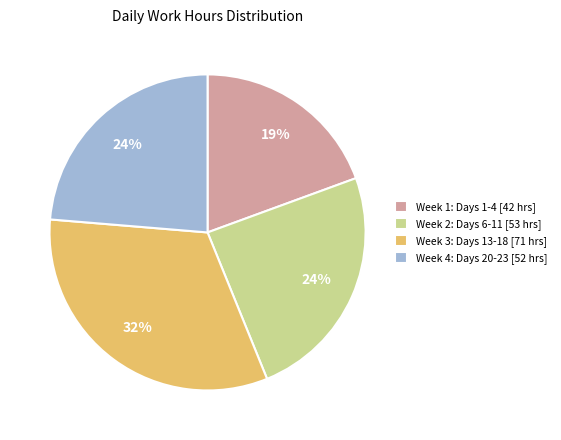

Which has a higher value, Week 1: Days 1-4 [42 hrs] or Week 4: Days 20-23 [52 hrs]?

Week 4: Days 20-23 [52 hrs]